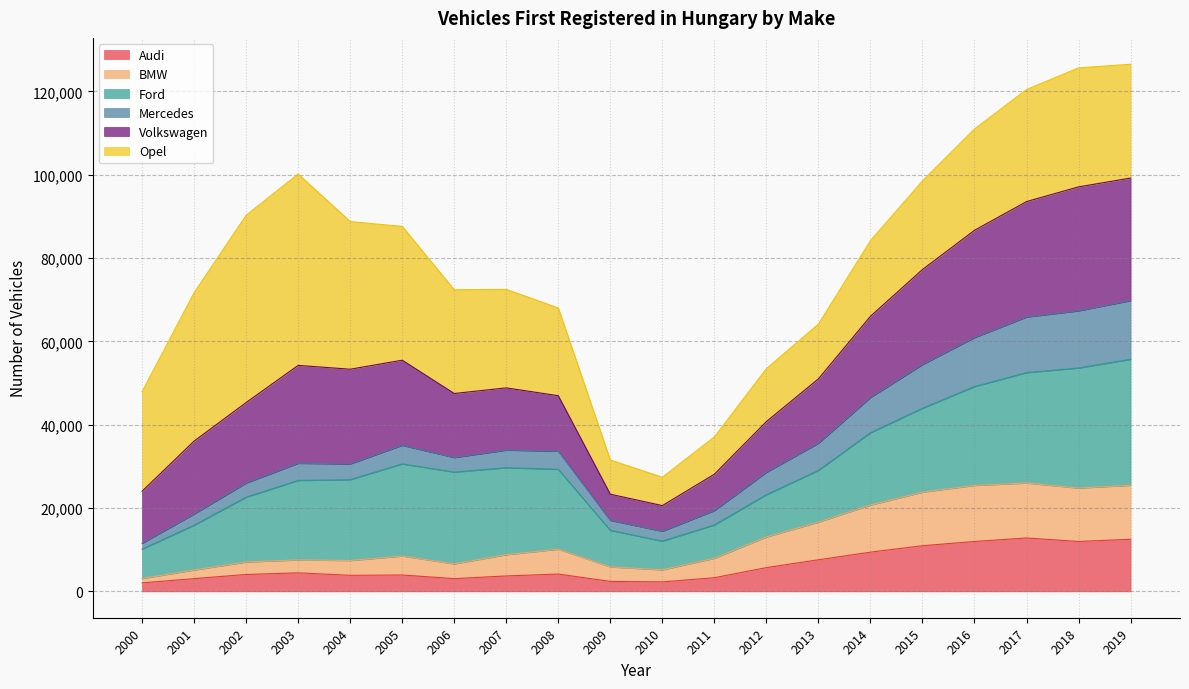

What is the maximum value for Audi?

12822